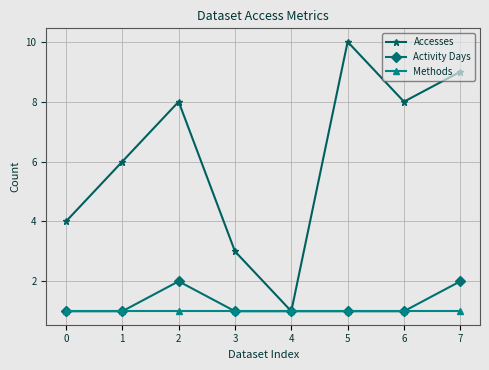

Which series has the largest total across all categories?

Accesses